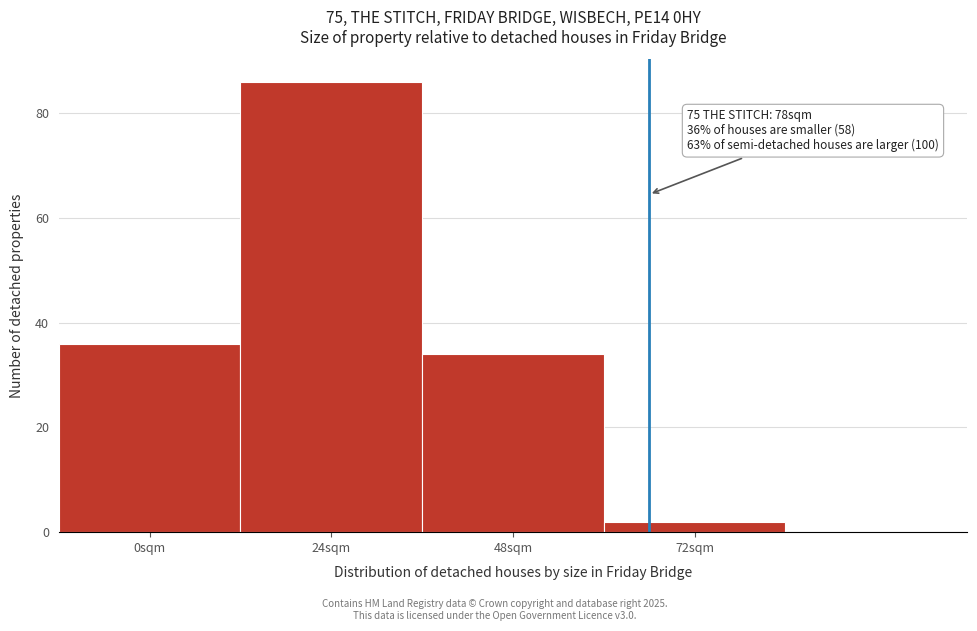

Reading left to right, extract all data points from this chart.

0sqm=36	24sqm=86	48sqm=34	72sqm=2